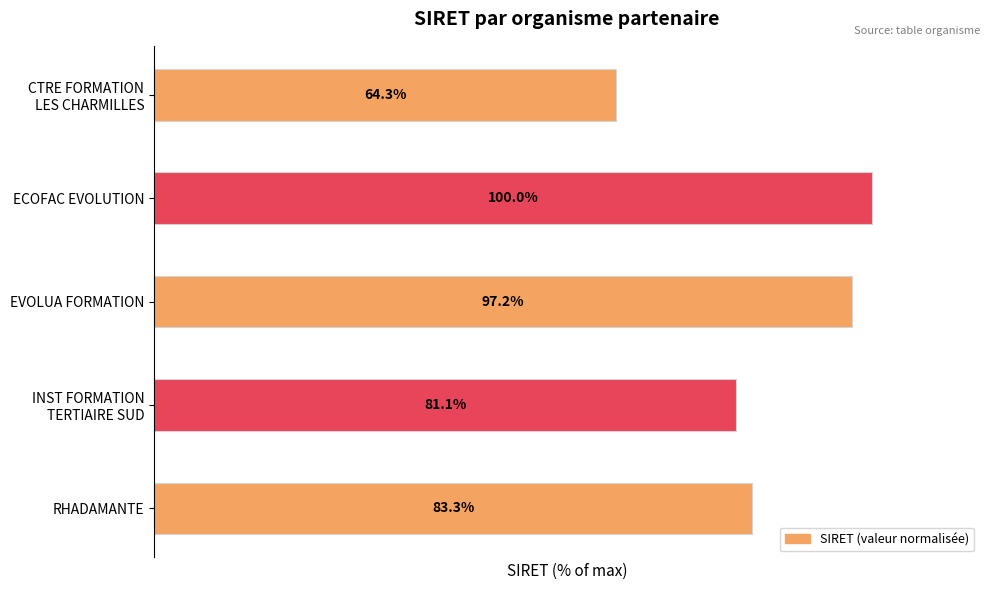

Rank the categories by value from highest to lowest.

ECOFAC EVOLUTION, EVOLUA FORMATION, RHADAMANTE, INST FORMATION
TERTIAIRE SUD, CTRE FORMATION
LES CHARMILLES